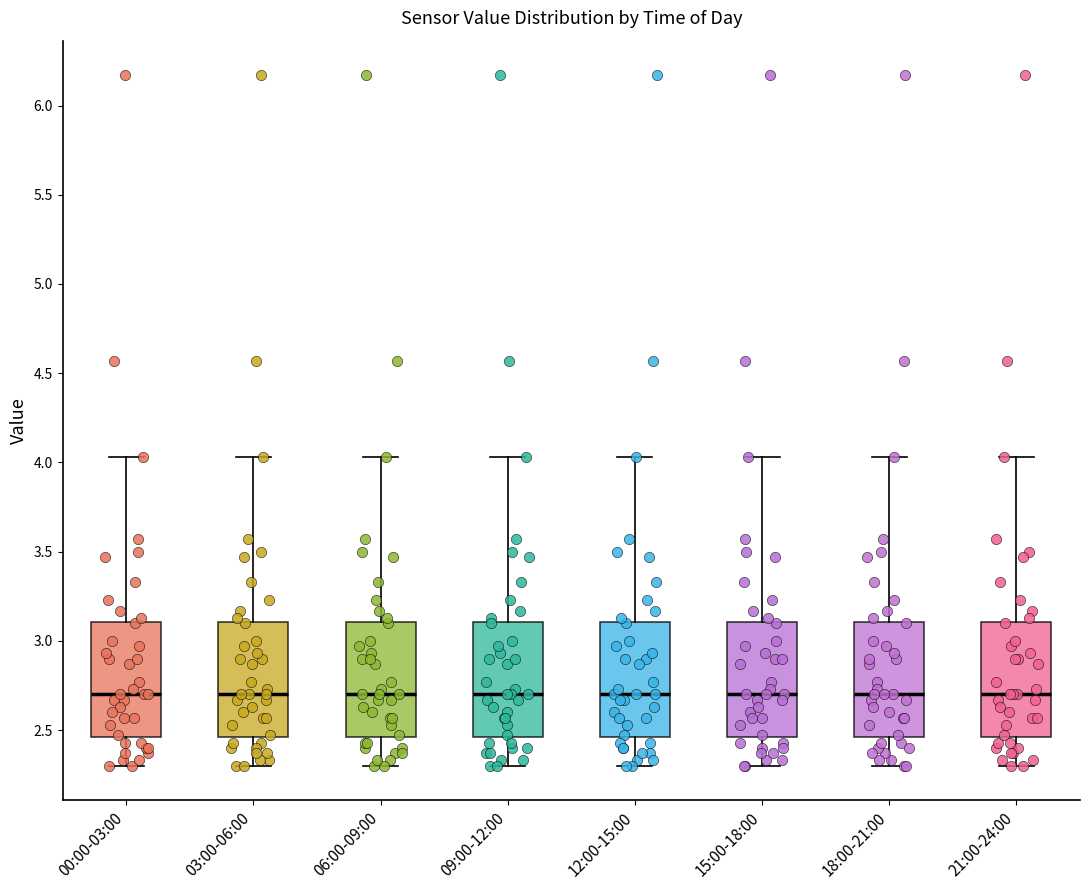

Where is the lower edge of the box for 21:00-24:00 on the y-axis? The values are not printed on the chart, so give them approximately, as read against the axis.

2.45